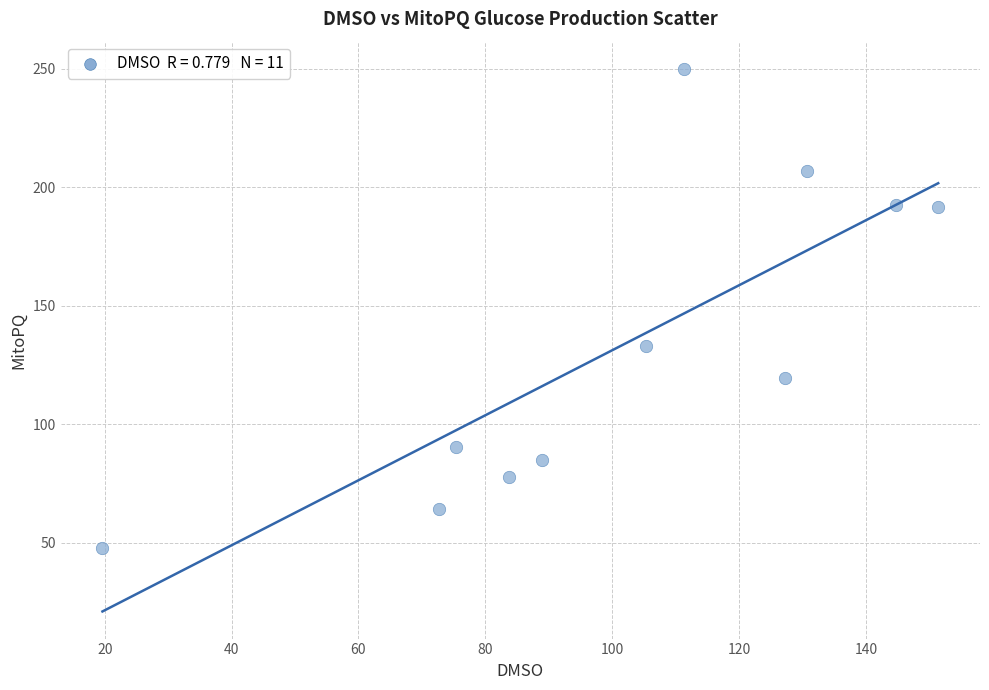

What Y value in the scatter plot is closest to 148?

132.8